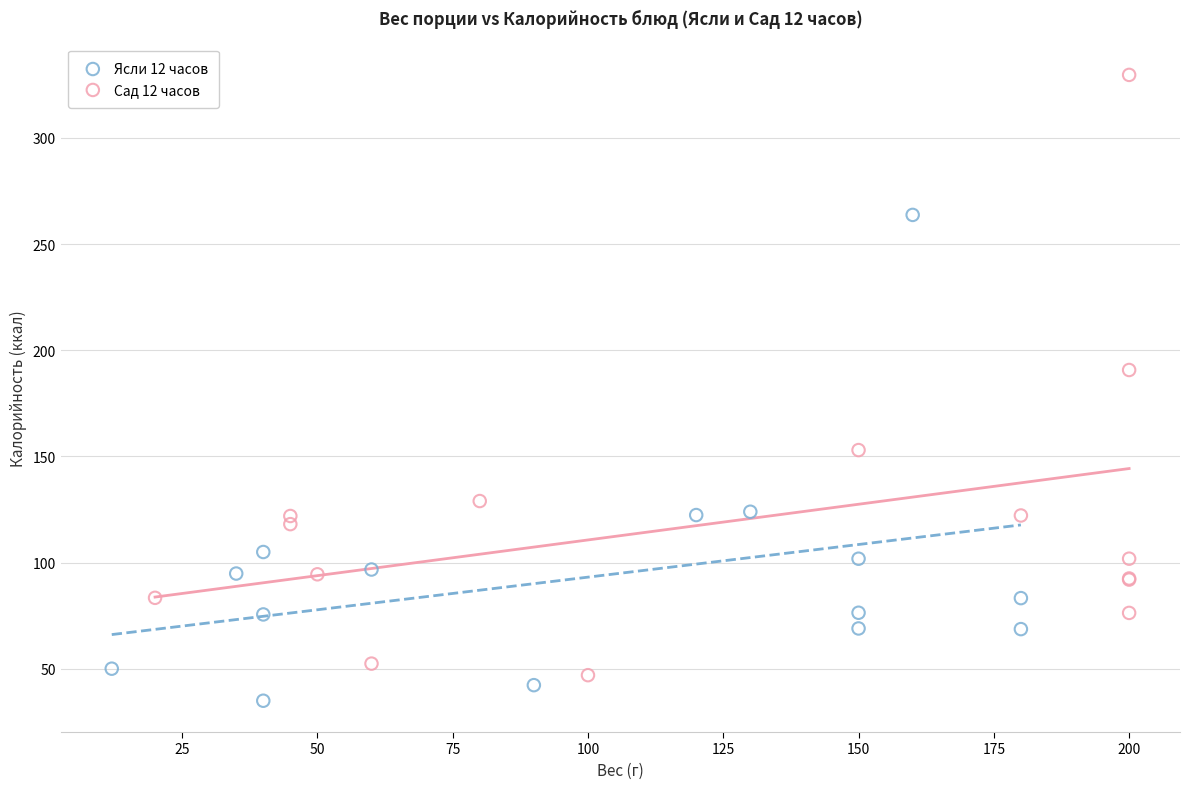

What are all the series names shown in the legend?

Ясли 12 часов, Сад 12 часов